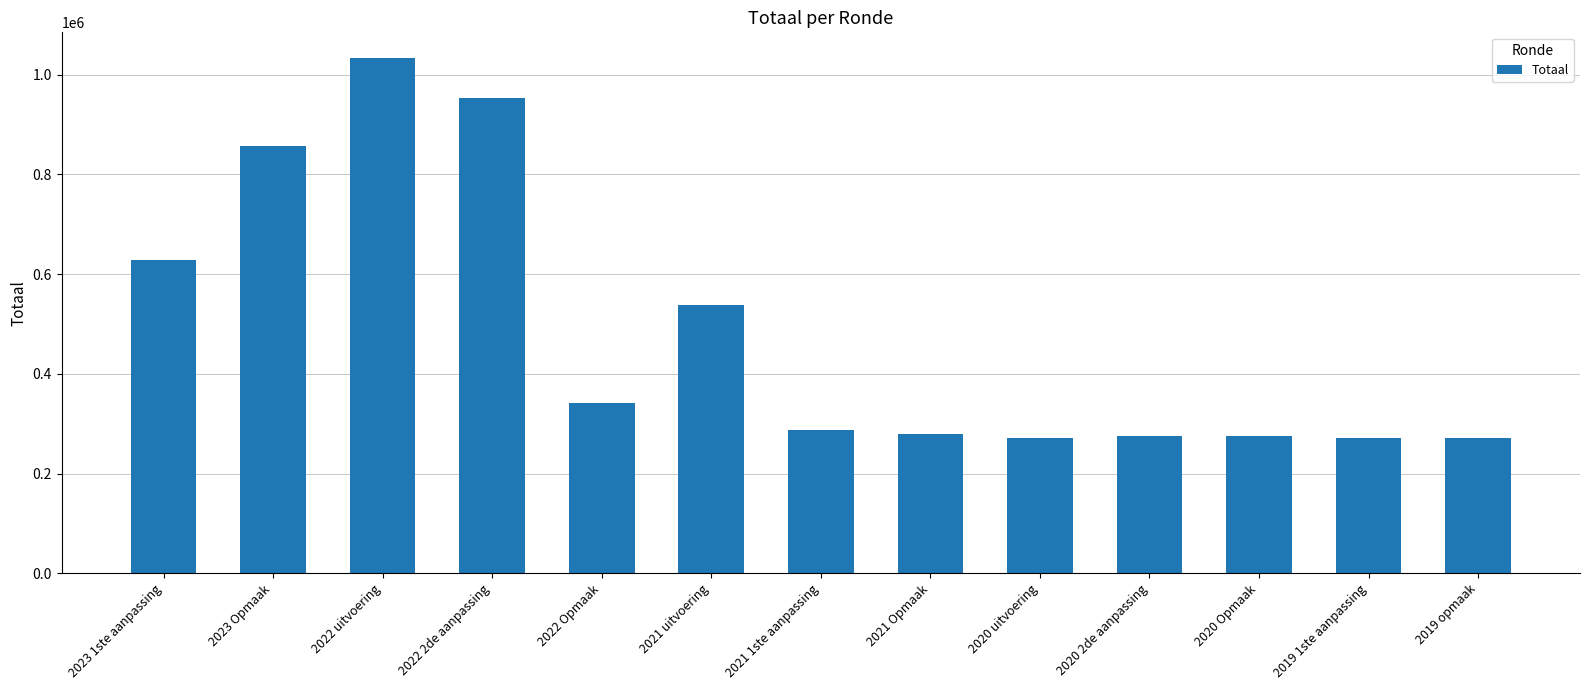

True or false: the data shows 538325 at 2021 uitvoering.

True